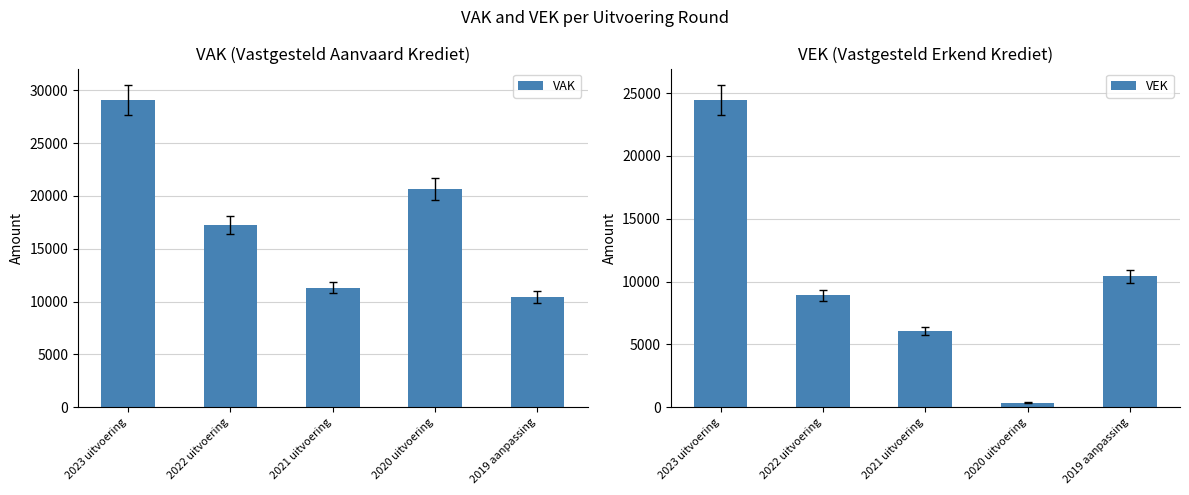

What is the value of the VAK bar at the 2nd from the left?

17234